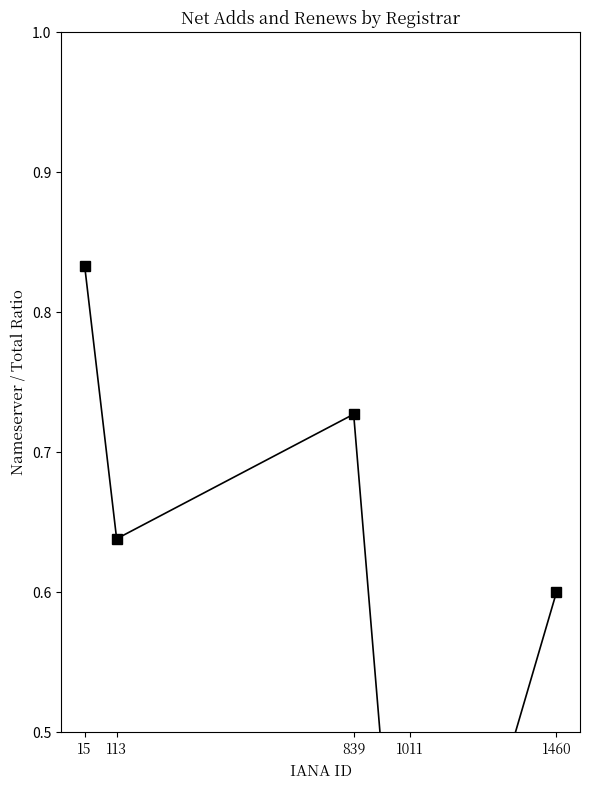

How many lines are shown in the chart?

1